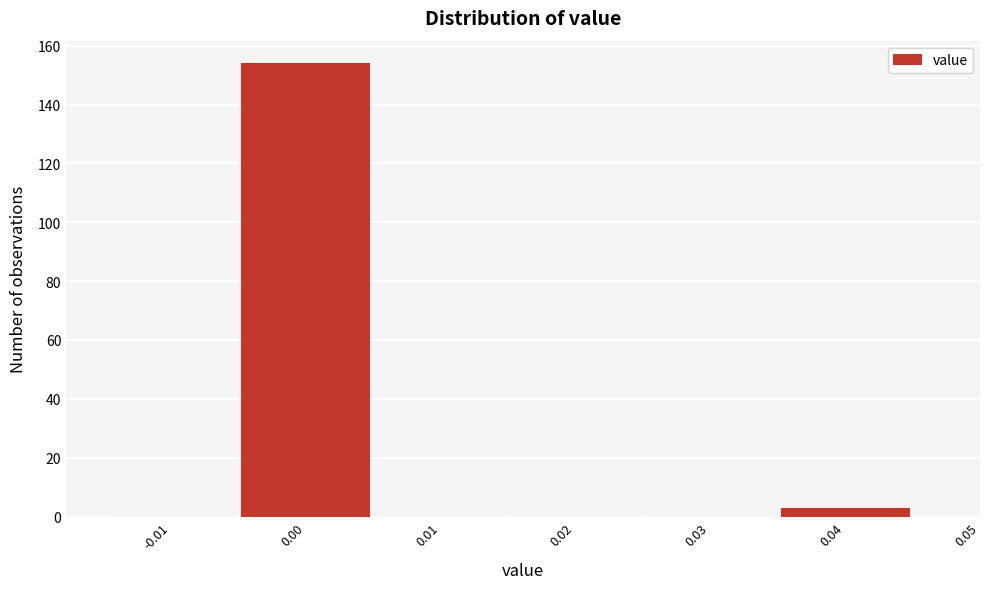

Reading left to right, list all the values displayed in this chart.

-0.01=0	0.00=154	0.01=0	0.02=0	0.03=0	0.04=3